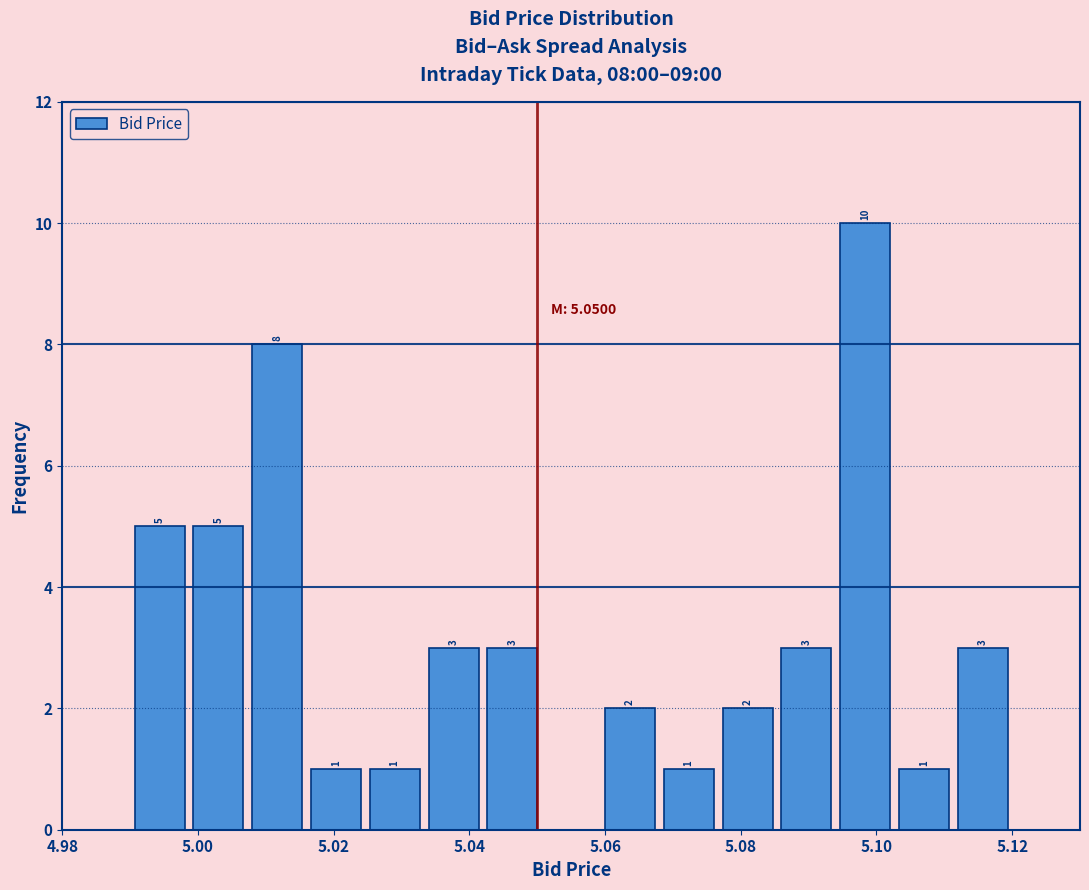

Which range on the x-axis has the tallest bar?

5.094 to 5.102